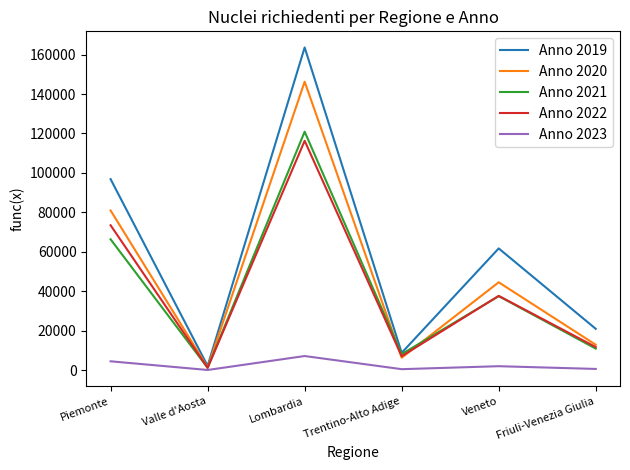

How many categories are shown in the chart?

6